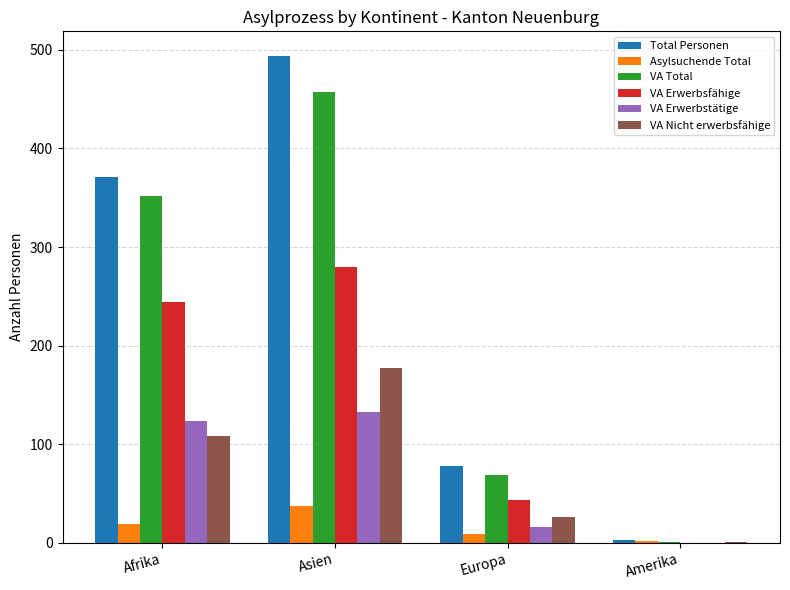

Is it true that VA Total equals 69 at Europa?

True